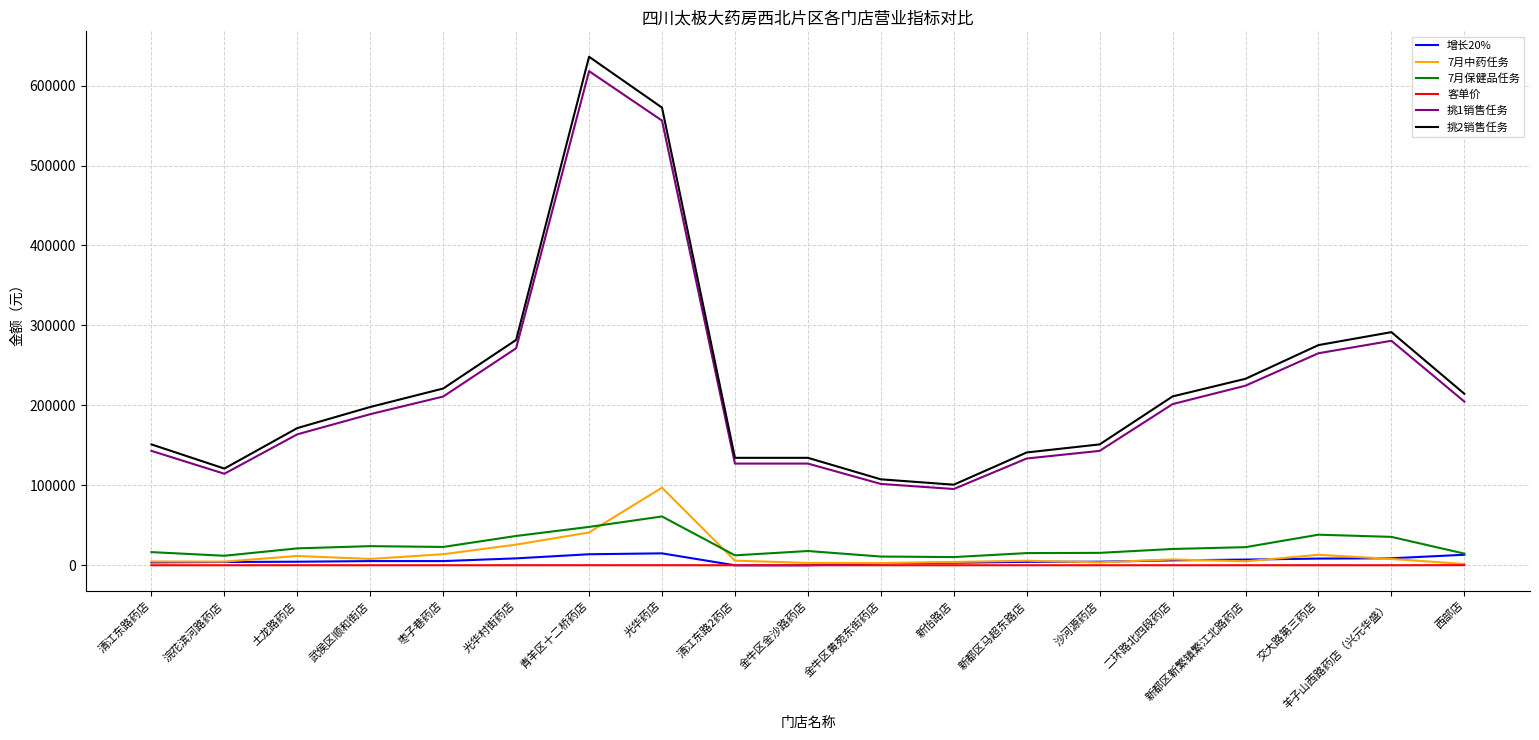

At which label does 挑2销售任务 reach its peak?

青羊区十二桥药店